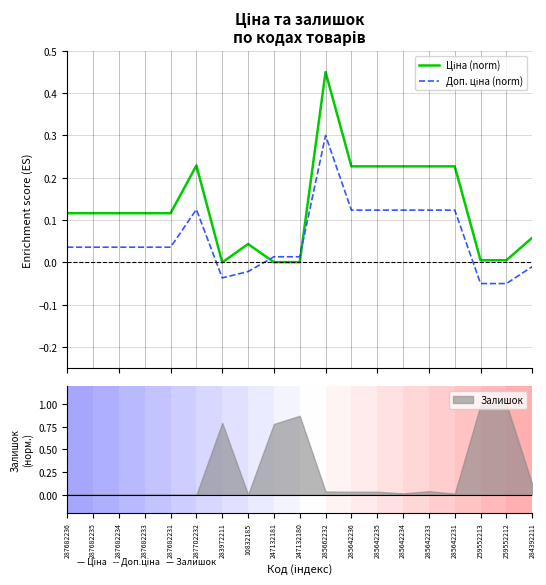

Reading left to right, transcribe all the data shown in this chart.

Ціна (norm): 0.1	0.1	0.1	0.1	0.1	0.2	0.0	0.0	0.0	0.0	0.5	0.2	0.2	0.2	0.2	0.2	0.0	0.0	0.1
Доп. ціна (norm): 0.0	0.0	0.0	0.0	0.0	0.1	-0.0	-0.0	0.0	0.0	0.3	0.1	0.1	0.1	0.1	0.1	-0.1	-0.1	-0.0